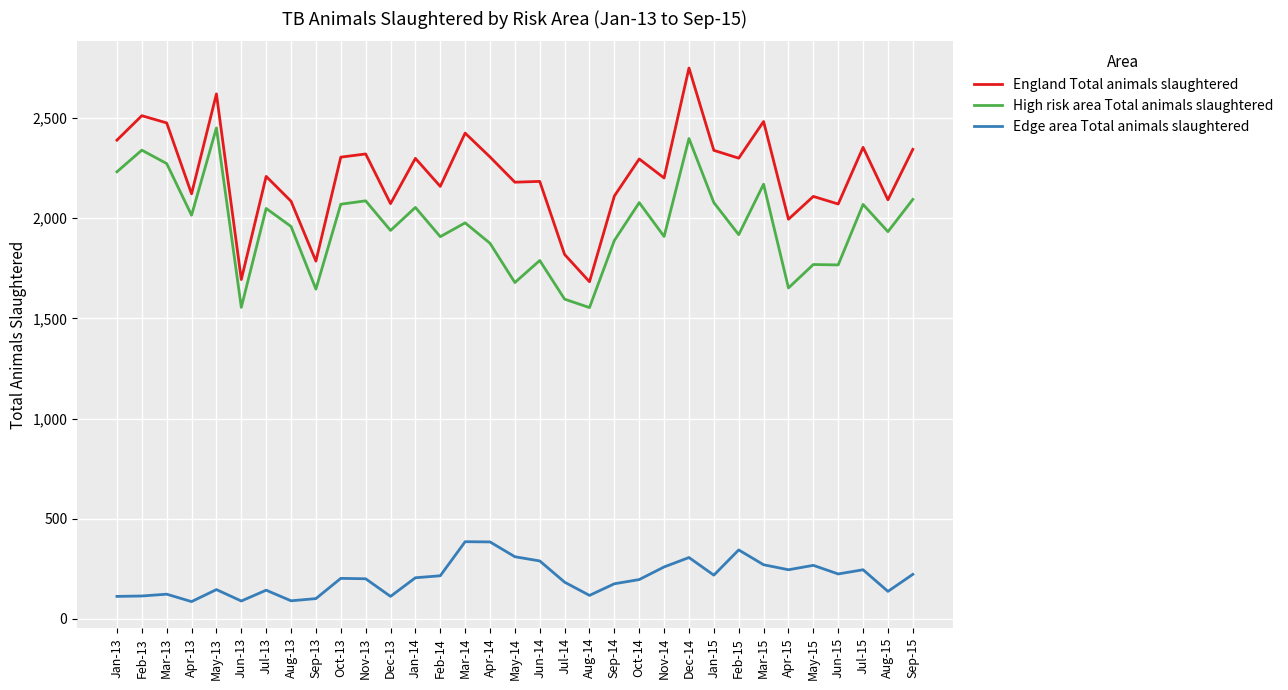

Where does the England Total animals slaughtered series first go above 2209?

Jan-13